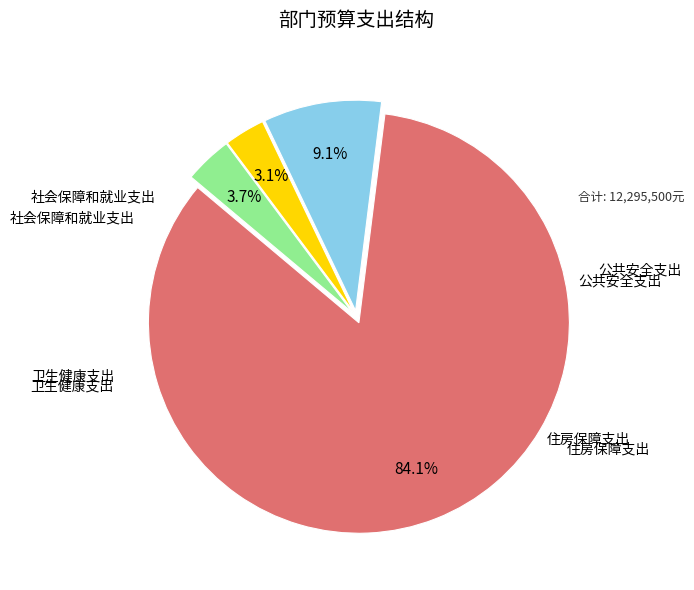

Is there any slice that represents more than half of the pie?

Yes